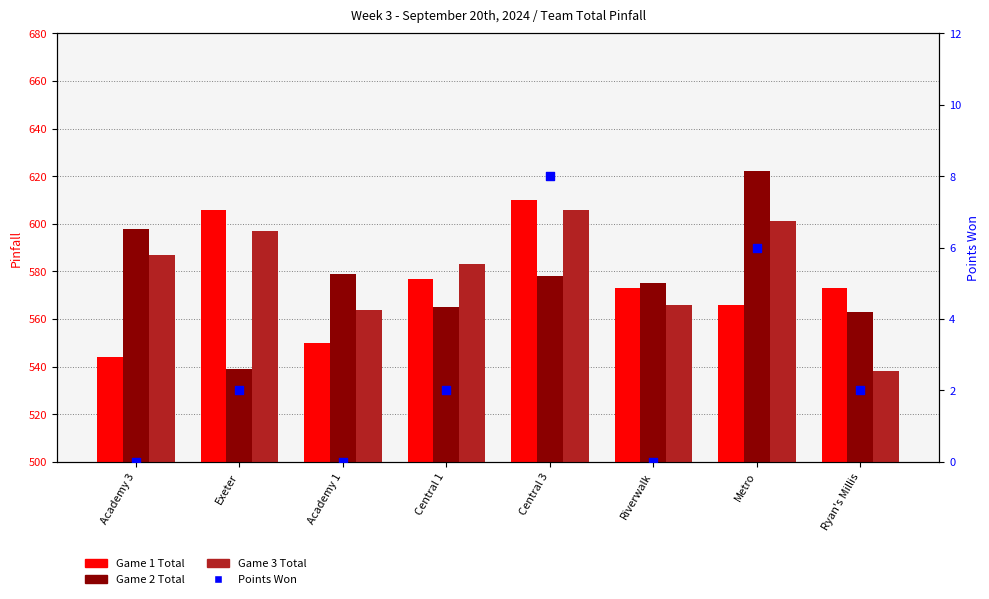

Which series has the widest spread of Y values?

Game 2 Total